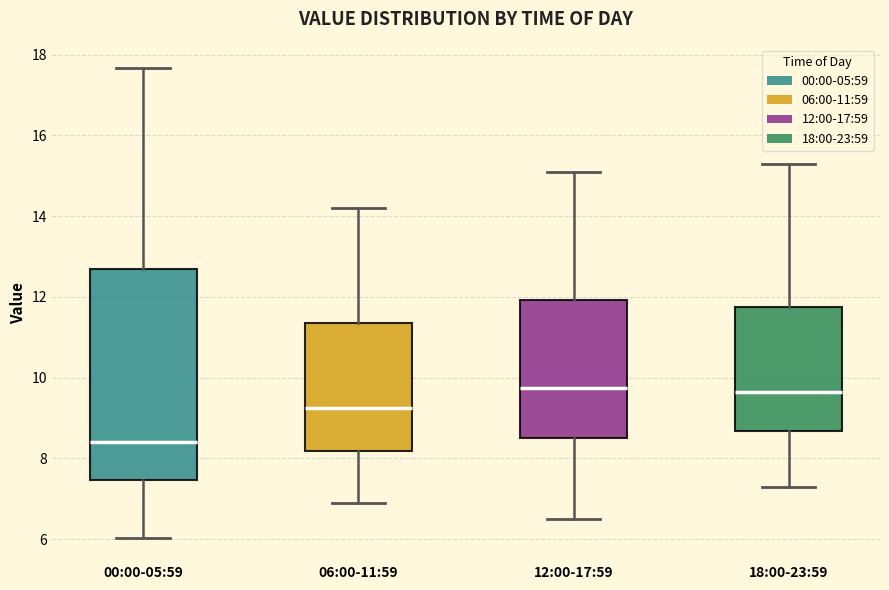

Which box is the tallest, from its lower edge to its upper edge?

00:00-05:59